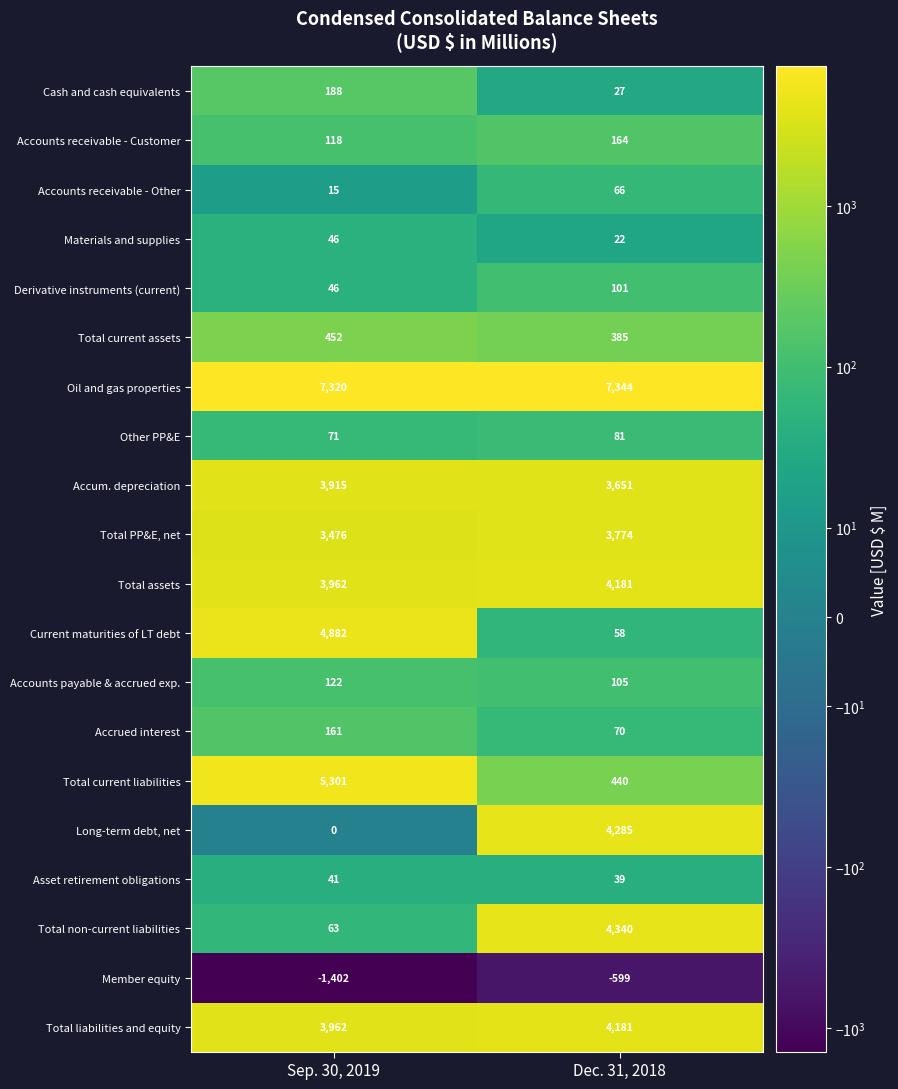

What is the average value of the Derivative instruments (current) series?

74